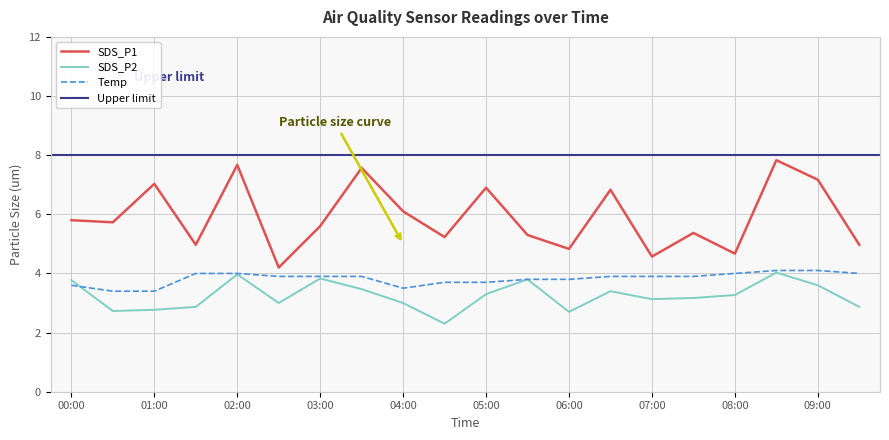

What is the total value across all series at 04:30?

11.2